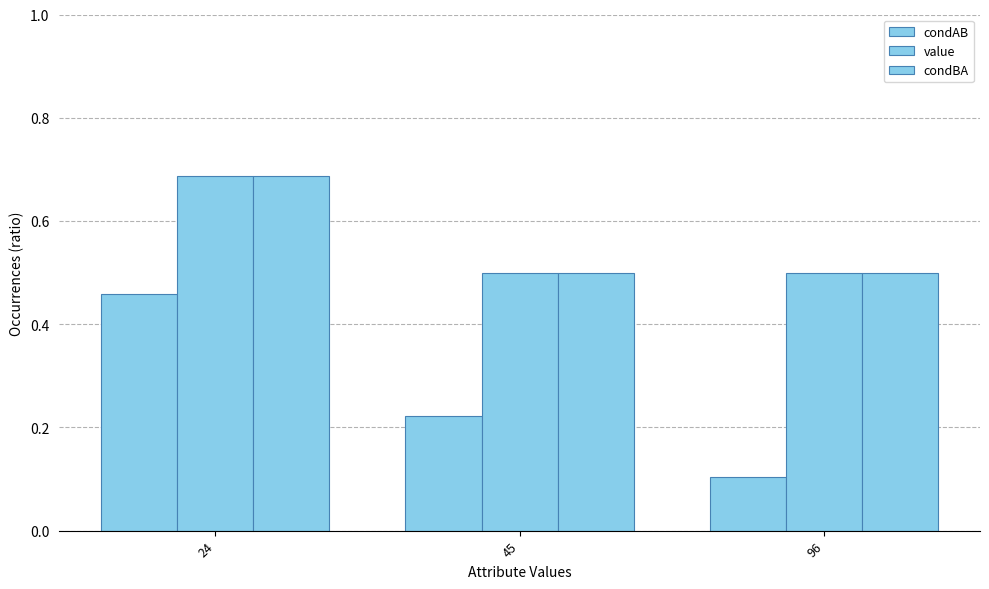

How many condAB values are between 0 and 1?

3